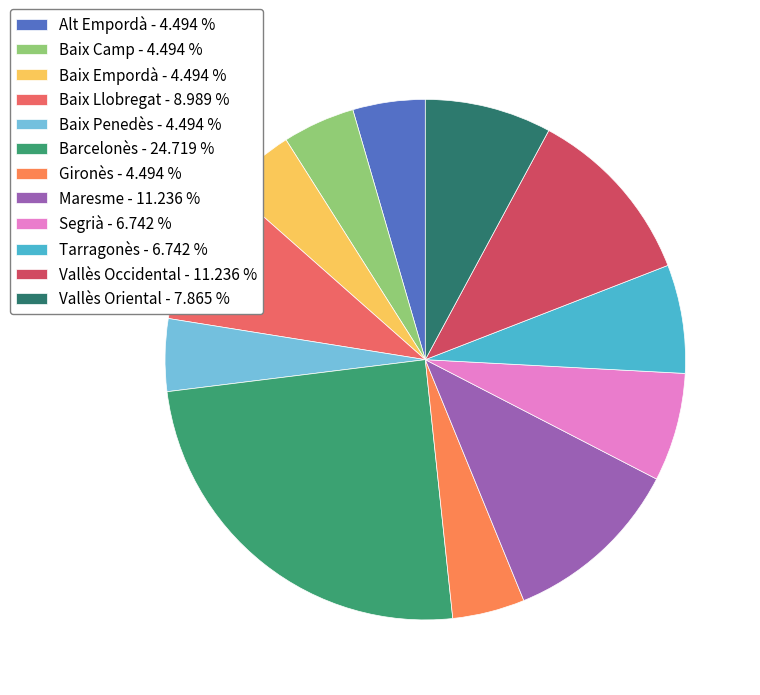

How many slices are in this pie chart?

12